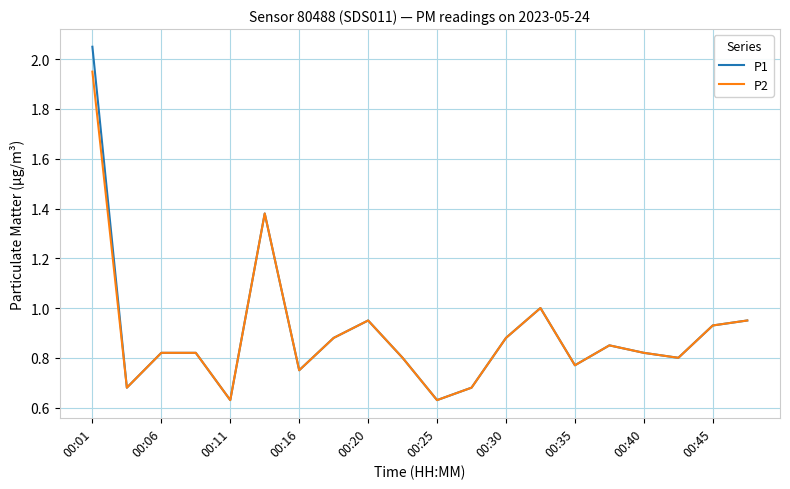

Which series has the widest spread of values?

P1